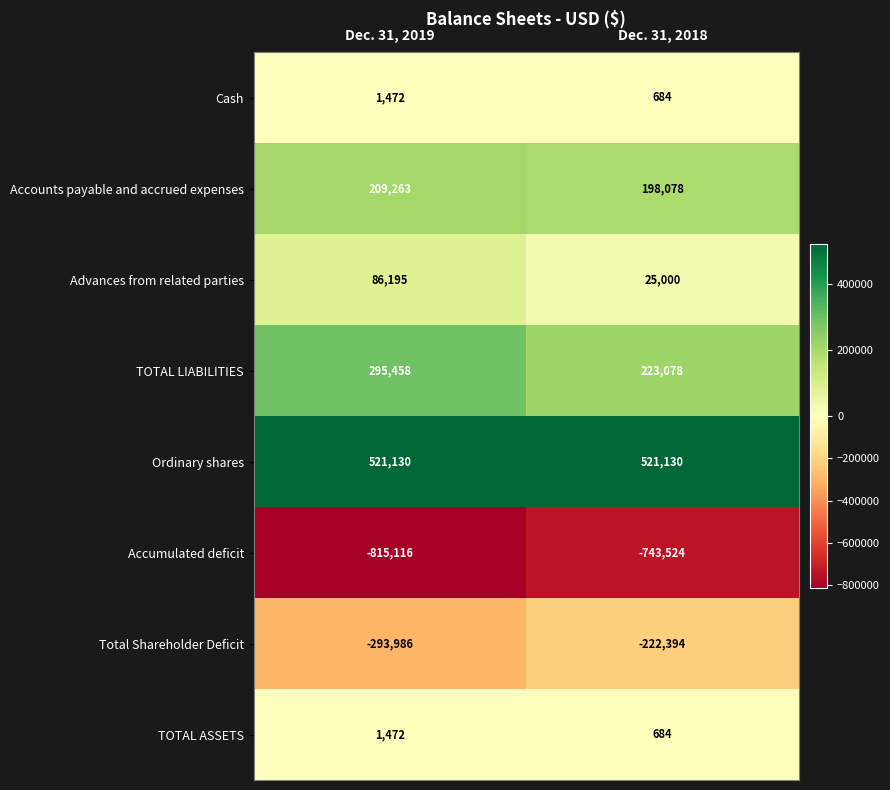

How many categories are shown in the chart?

2